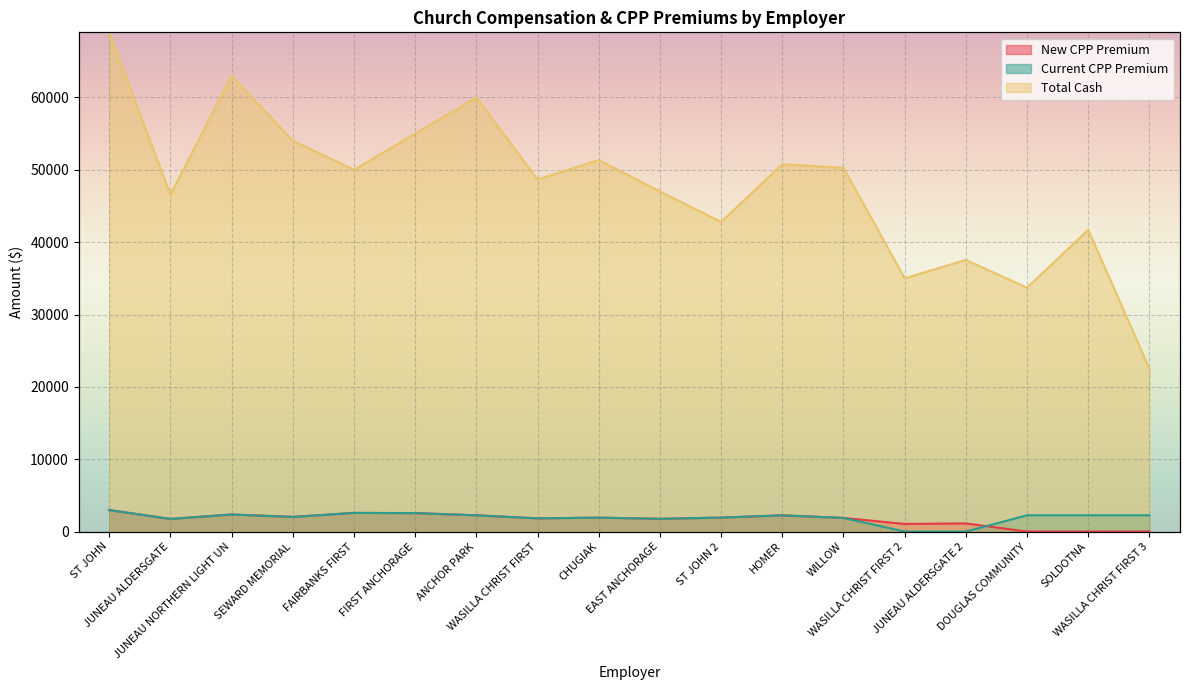

True or false: New CPP Premium has a value of 2243.1 at HOMER.

True